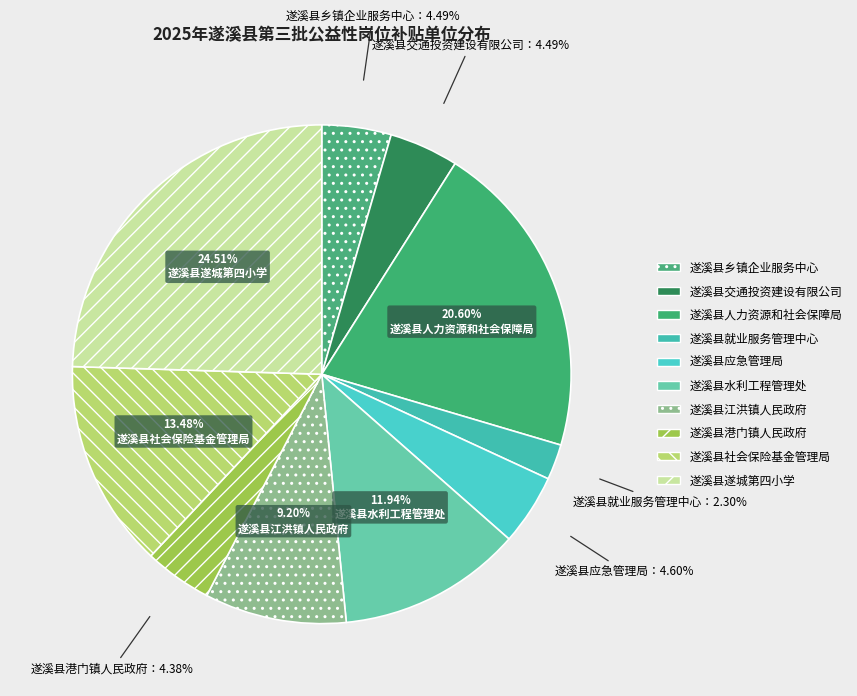

How many slices are in this pie chart?

10